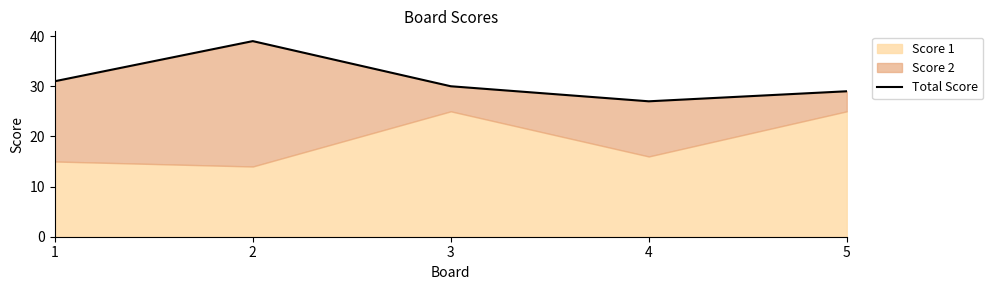

At which category does the chart reach its minimum across all series?

4